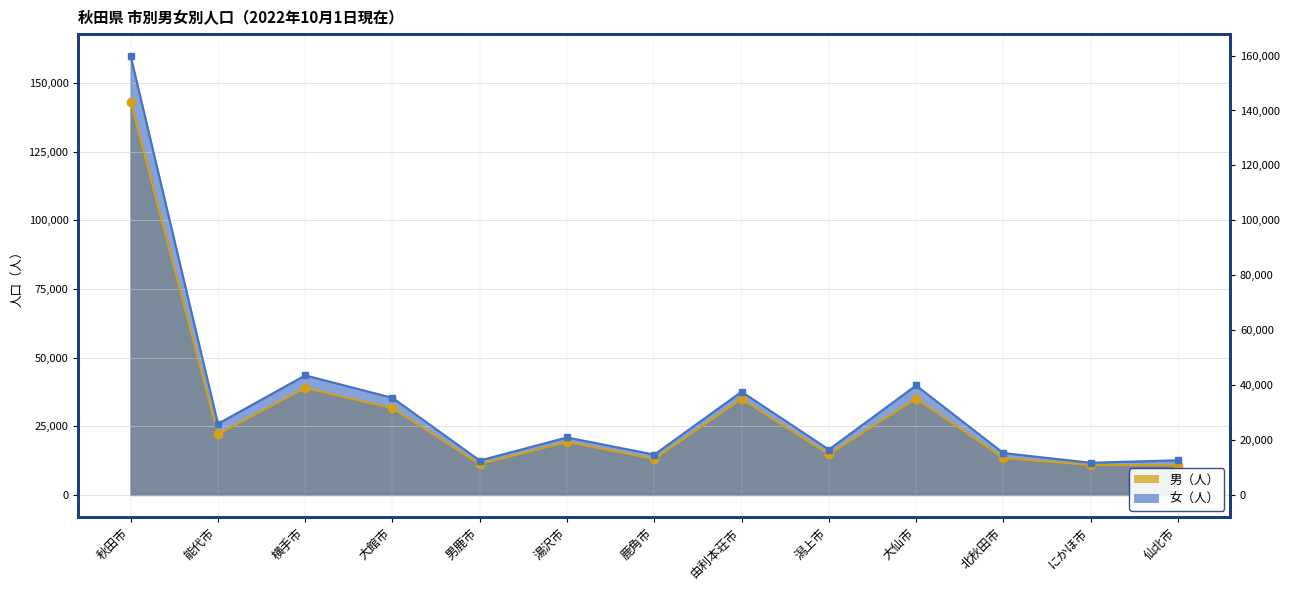

What is the difference between the second highest and second lowest values in the 男（人） series?

28071